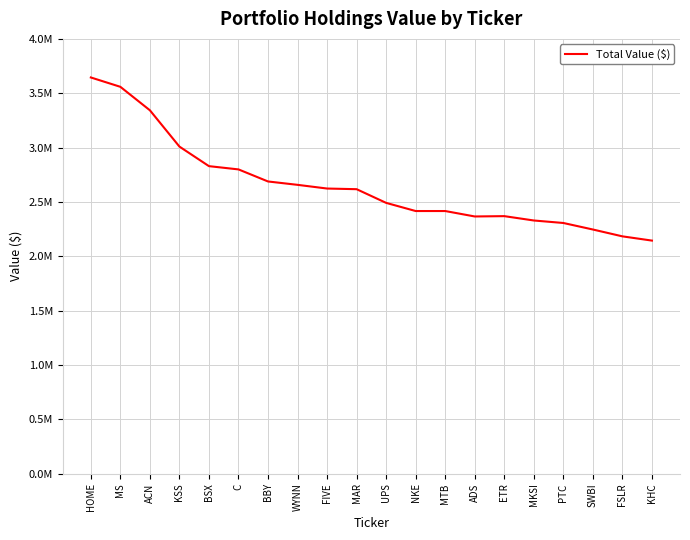

What is the average value?

2651750